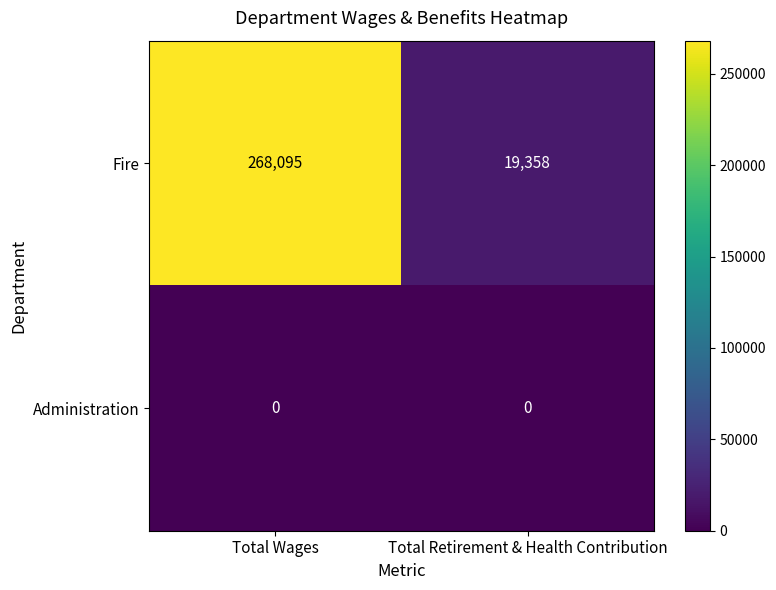

List the series in order of their overall mean, lowest first.

Administration, Fire